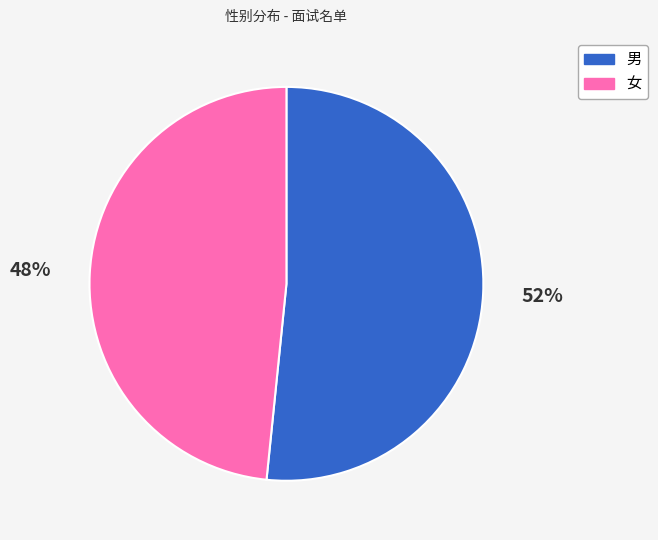

Which slice represents more than half of the pie?

男